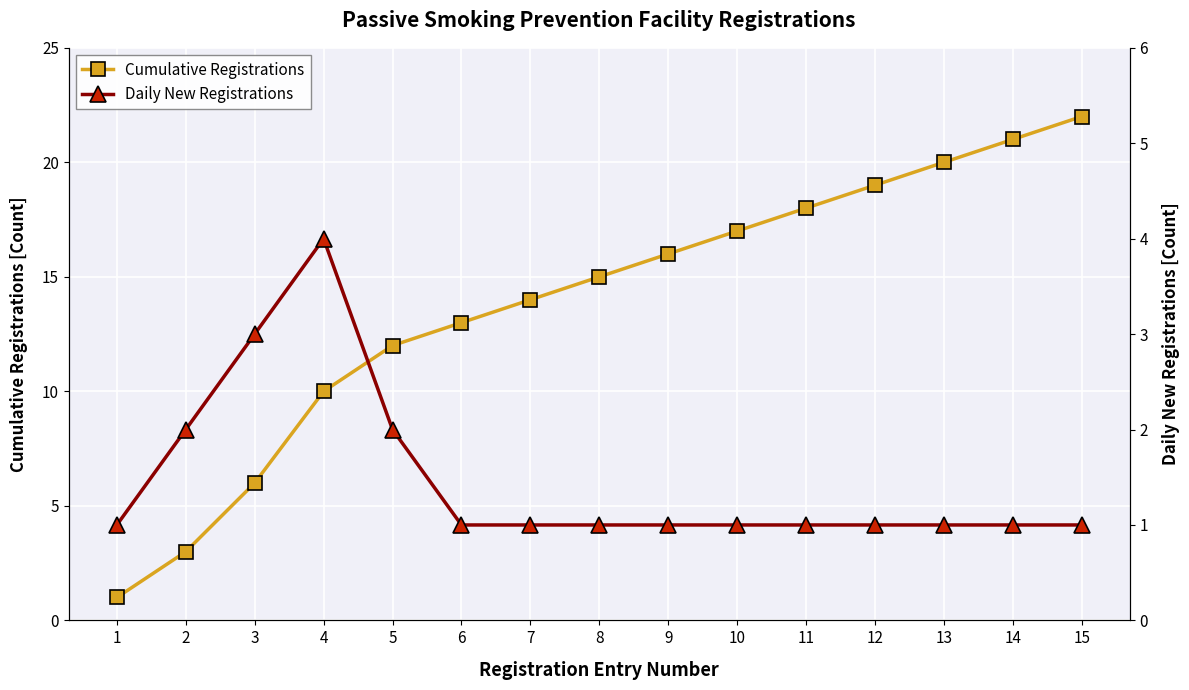

At which label does Cumulative Registrations first exceed 15?

9